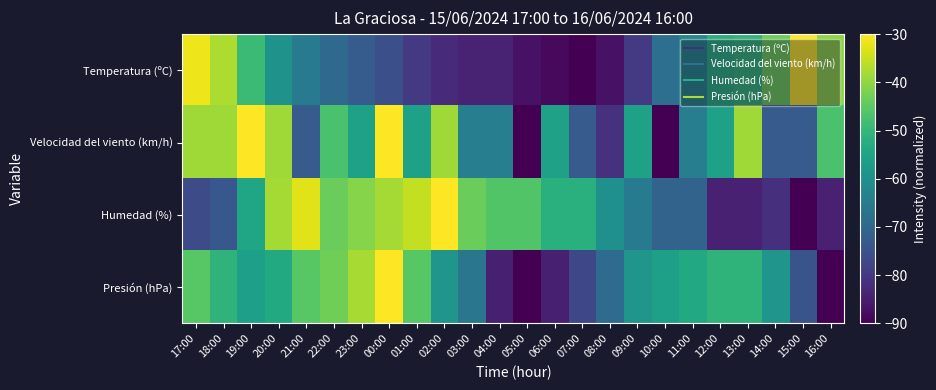

Which series has the widest spread of values?

Temperatura (ºC)